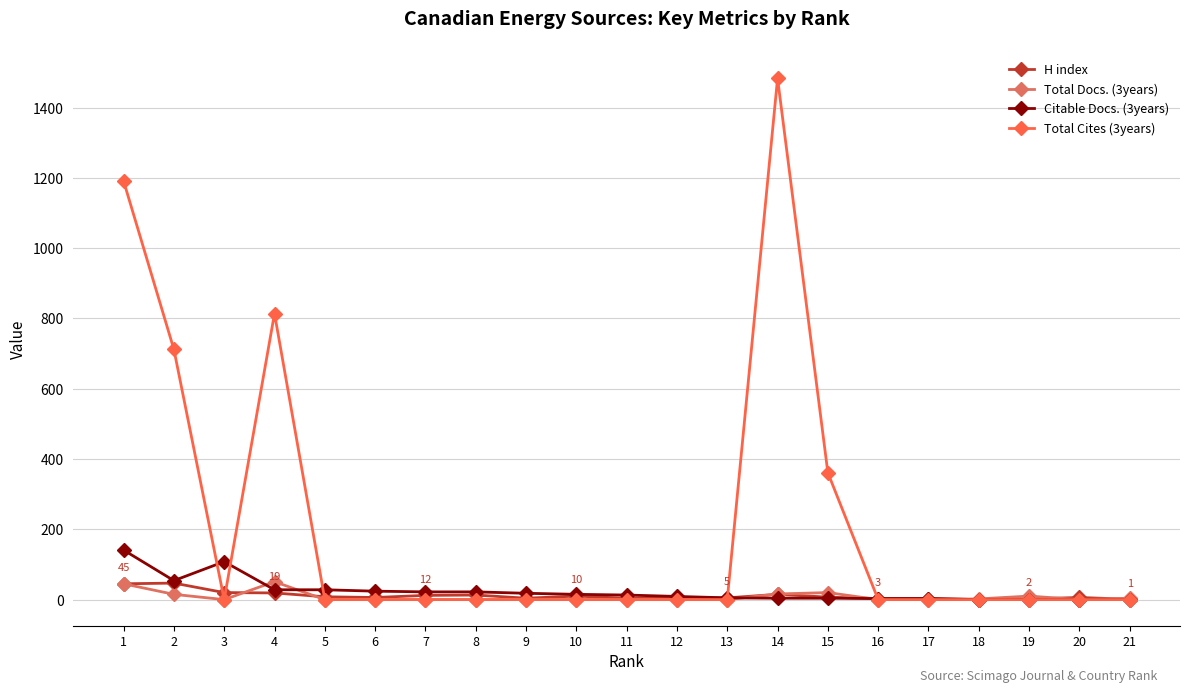

What is the sum of all H index values?

235